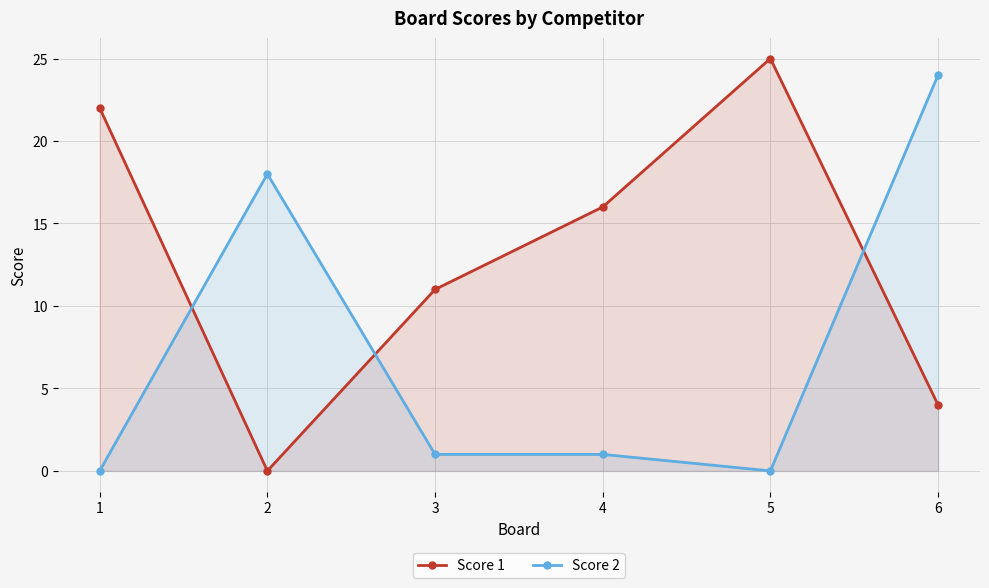

How many intersections are there between Score 2 and Score 1?

3